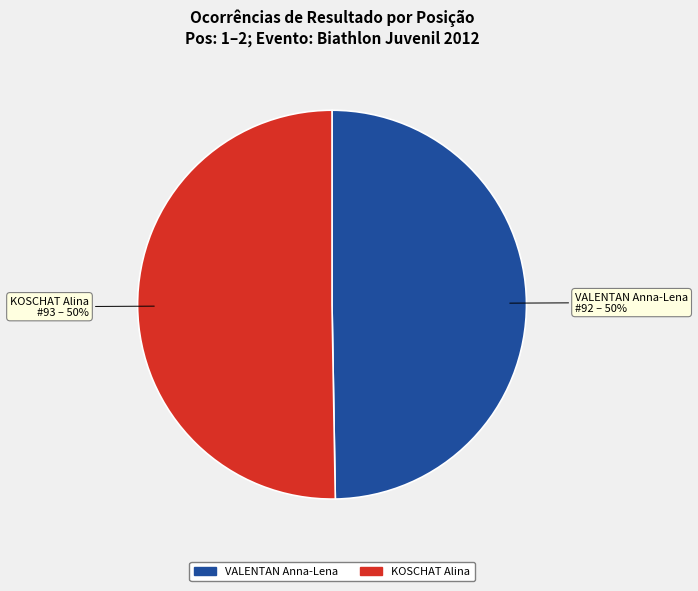

To the nearest percent, what is the combined percentage of KOSCHAT Alina and VALENTAN Anna-Lena?

100%